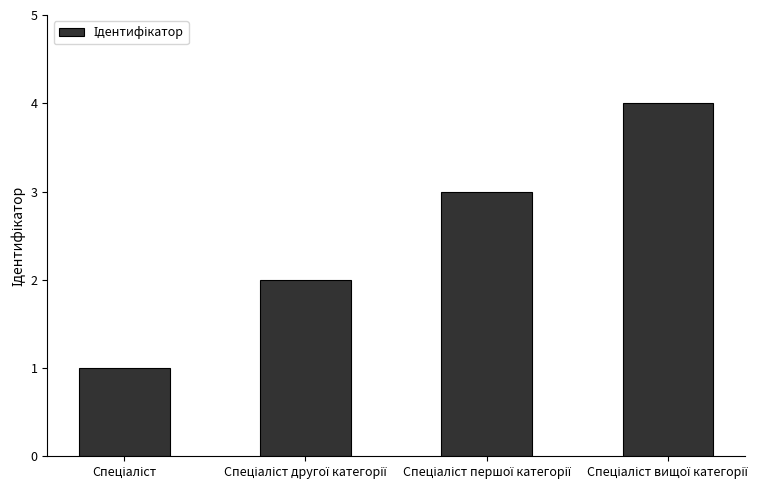

What is the greatest value displayed?

4